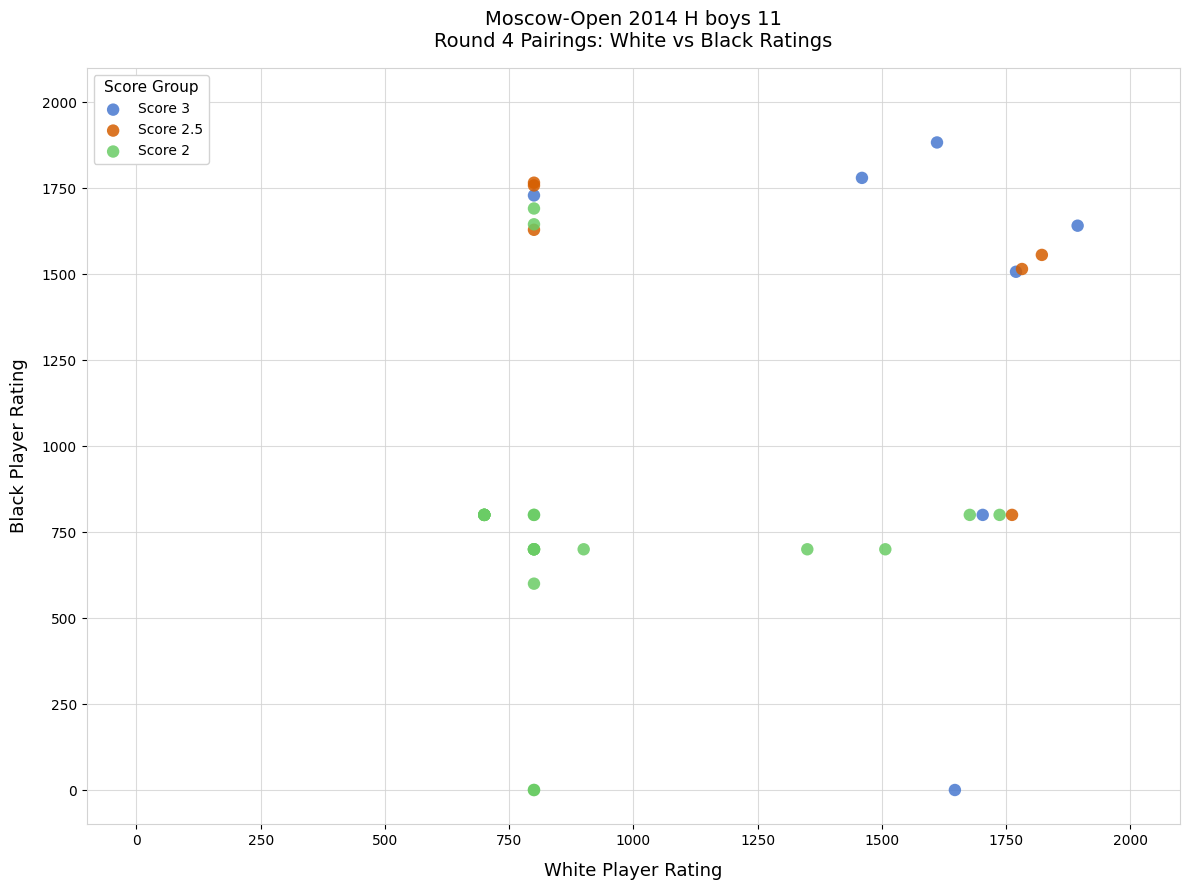

What are all the series names shown in the legend?

Score 3, Score 2.5, Score 2